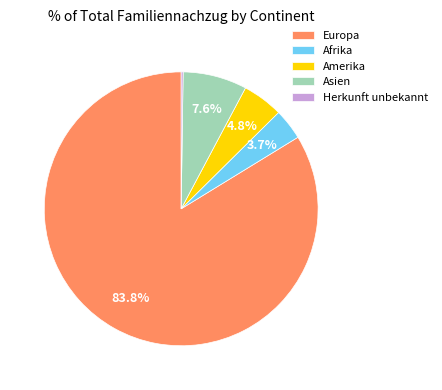

Which slice is the largest?

Europa